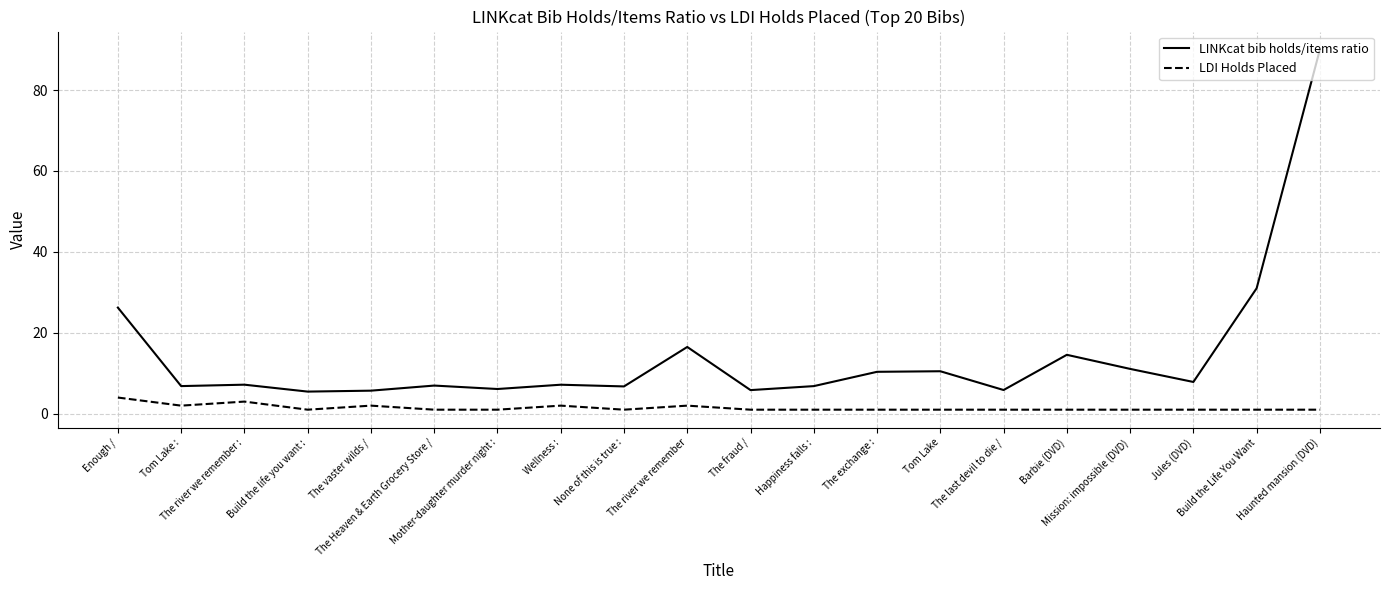

Where is the first local maximum for LDI Holds Placed?

The river we remember :